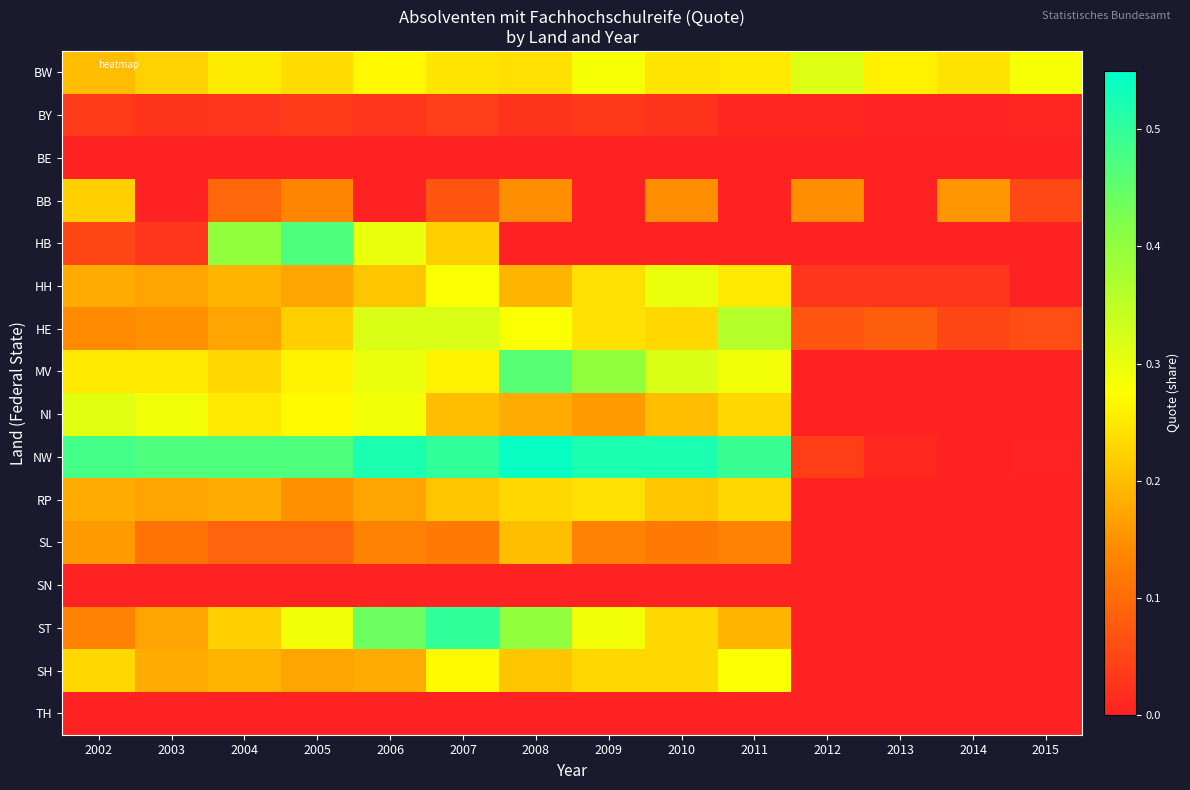

What is the spread (max minus min) of values at 2013?

0.3